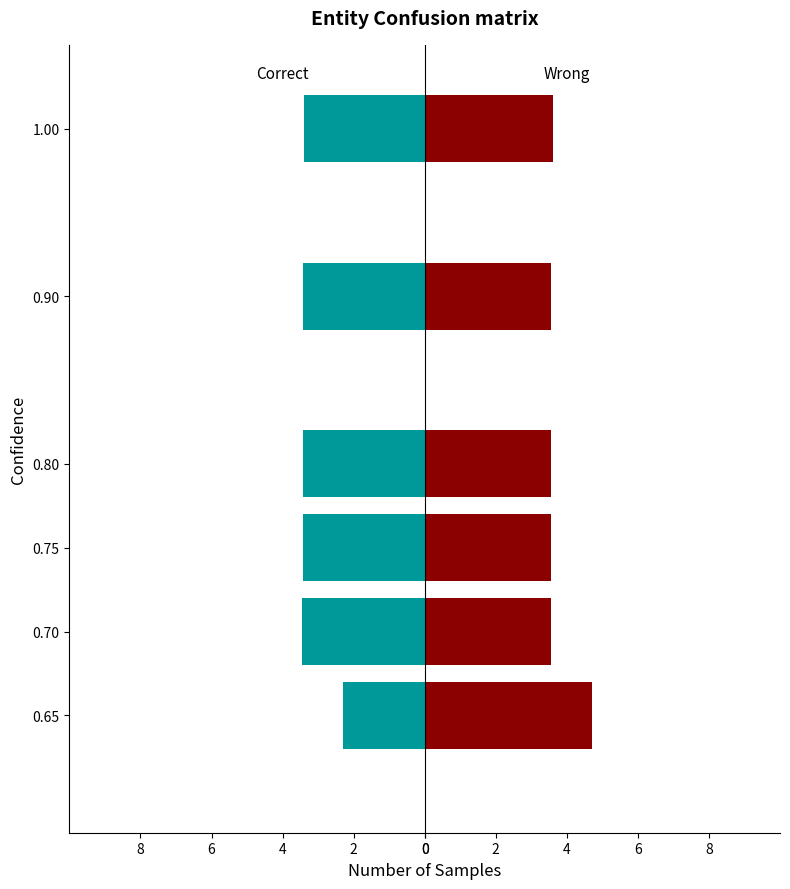

Which series has the largest range (max minus min)?

Wrong